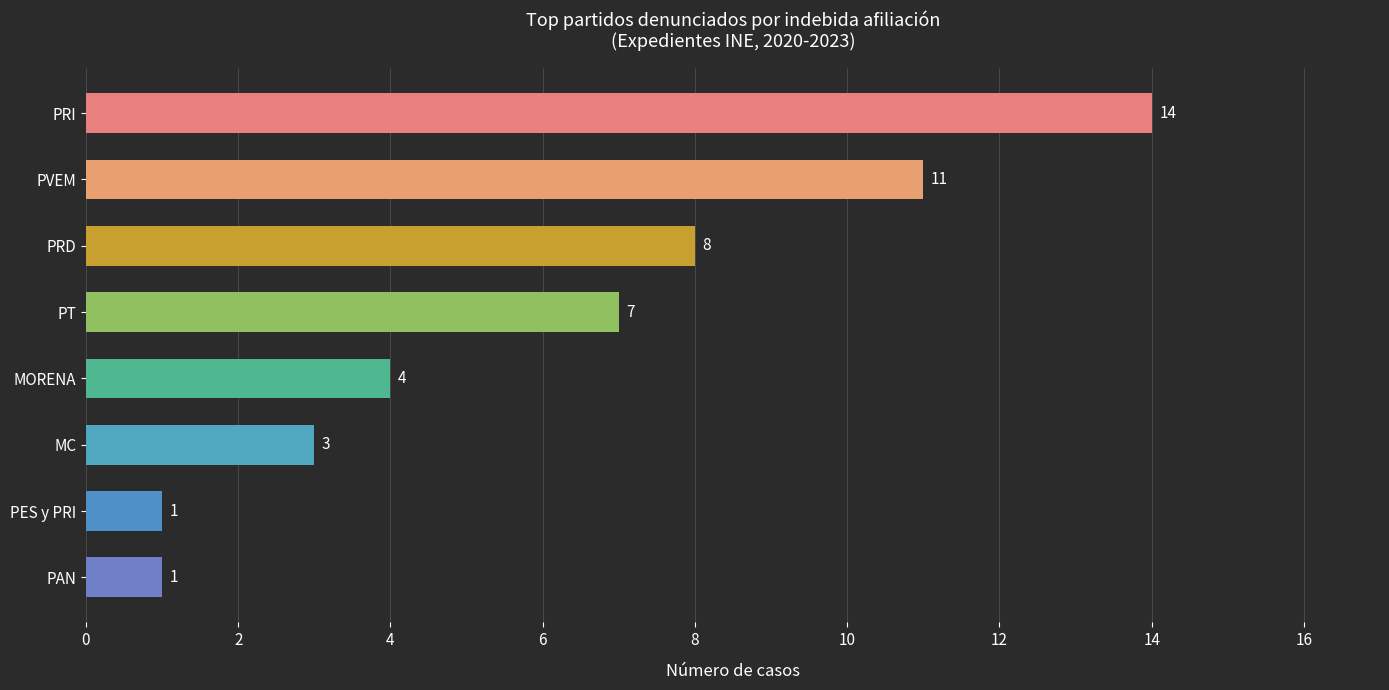

Reading top to bottom, transcribe all the data shown in this chart.

14	11	8	7	4	3	1	1